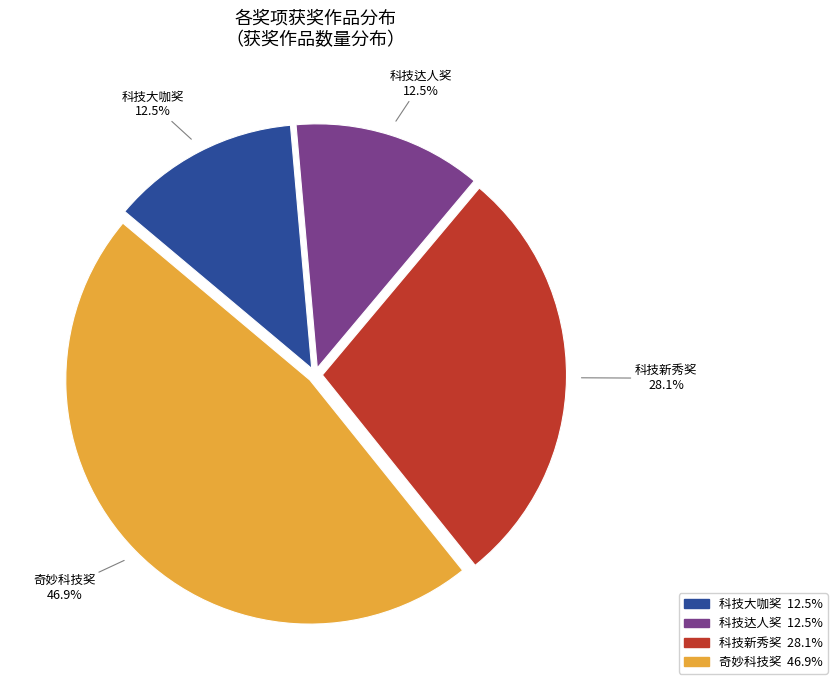

Which category has the biggest portion of the pie?

奇妙科技奖